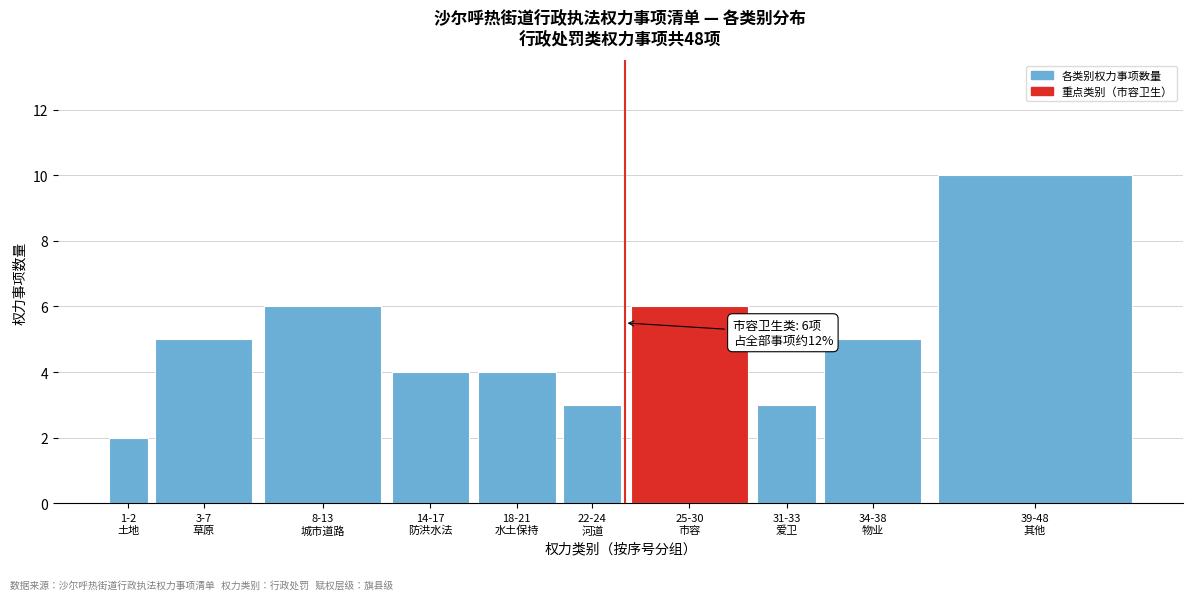

Reading left to right, transcribe all the data shown in this chart.

2	5	6	4	4	3	6	3	5	10